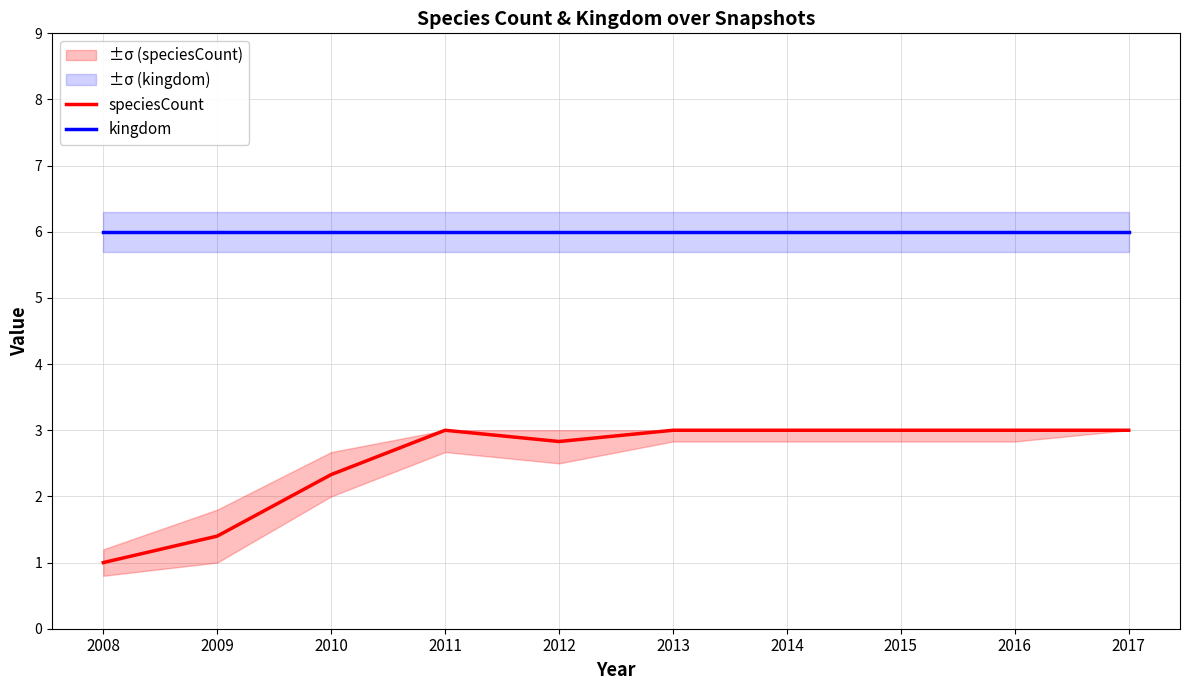

True or false: speciesCount has a value of 3.0 at 2017.

True